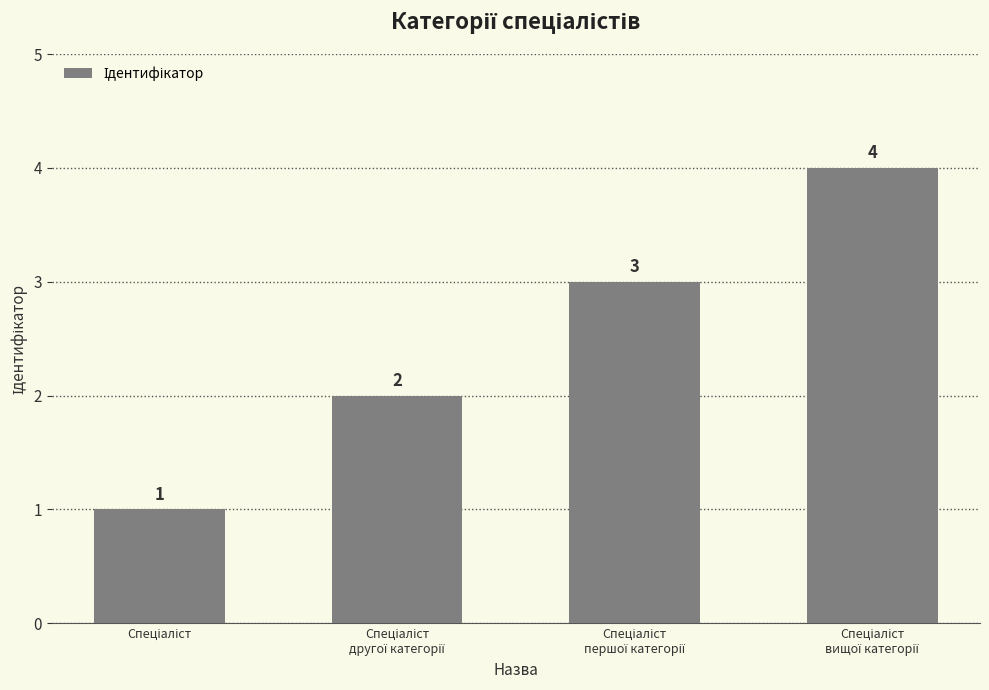

What is the value of the 2nd bar from the left?

2